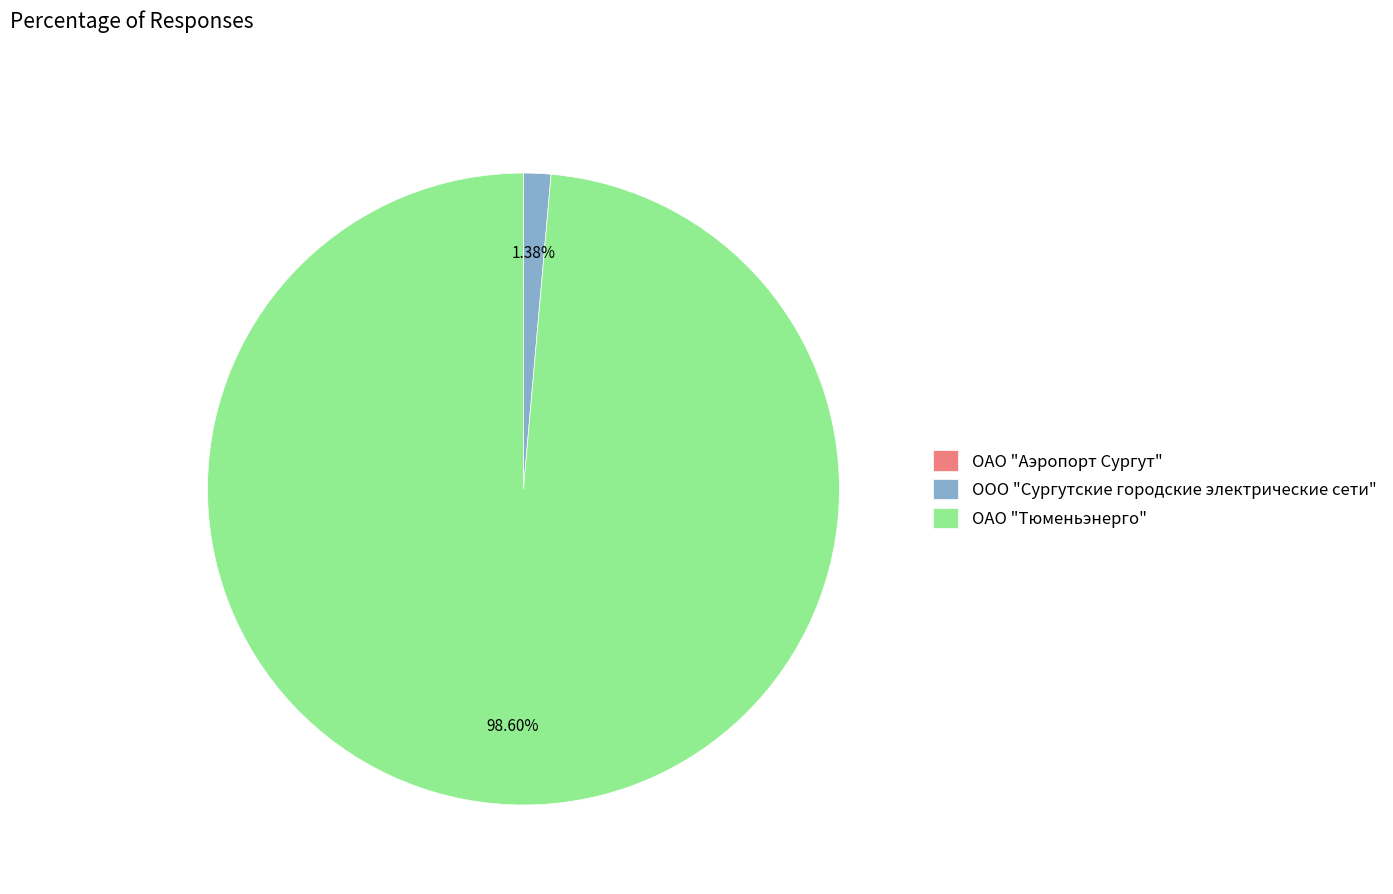

To the nearest percent, what percentage of the pie is ООО "Сургутские городские электрические сети"?

1%